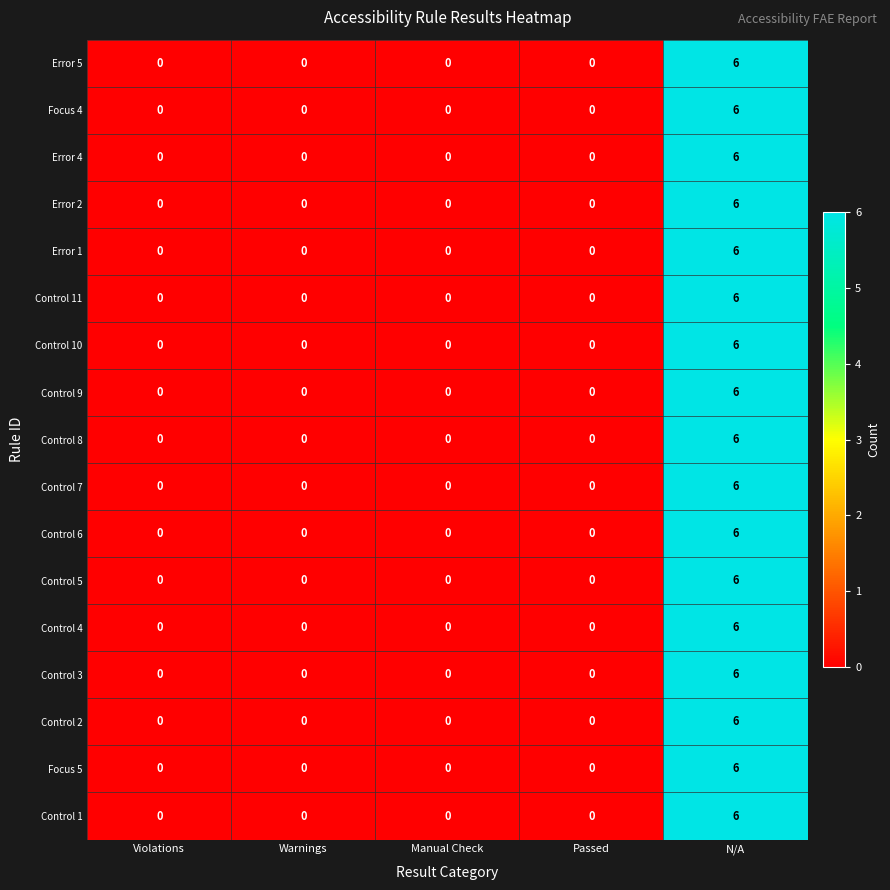

Is the value of Control 7 at Passed greater than the value of Error 2 at N/A?

No